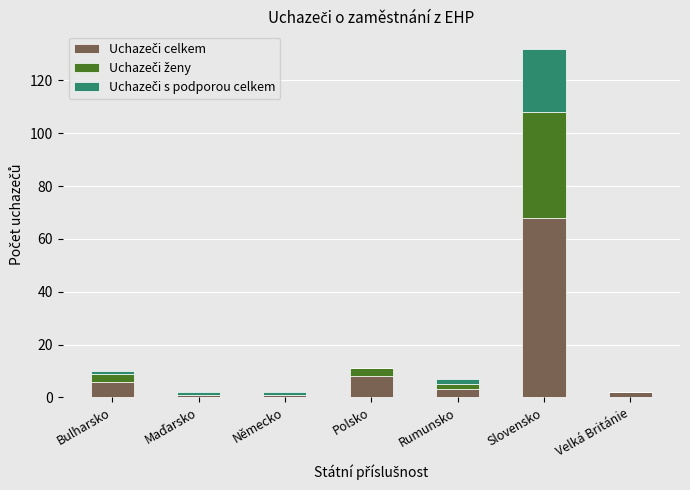

At which category is the sum across all series the highest?

Slovensko